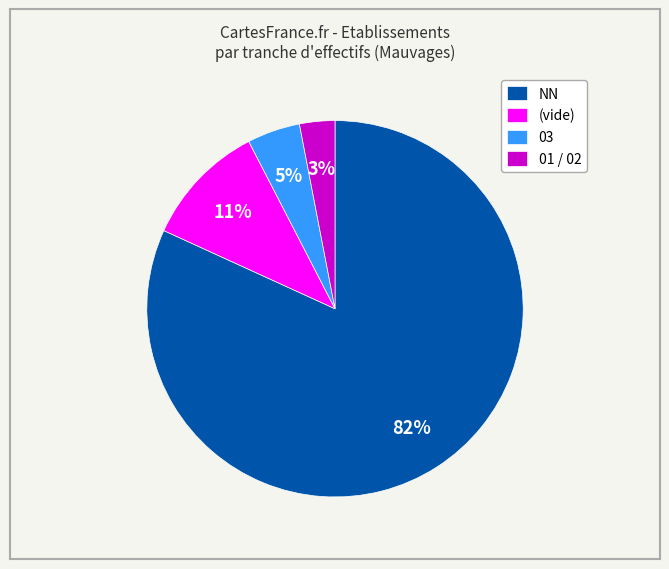

Rank the categories by value from lowest to highest.

01 / 02, 03, (vide), NN